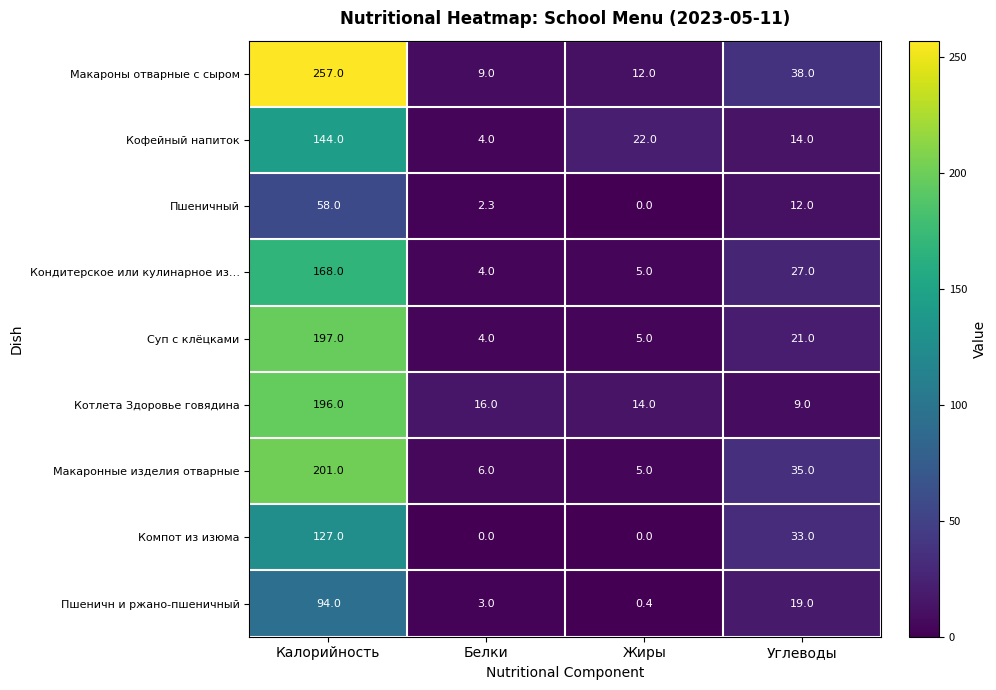

List the labels in order of Суп с клёцками value, largest first.

Калорийность, Углеводы, Жиры, Белки